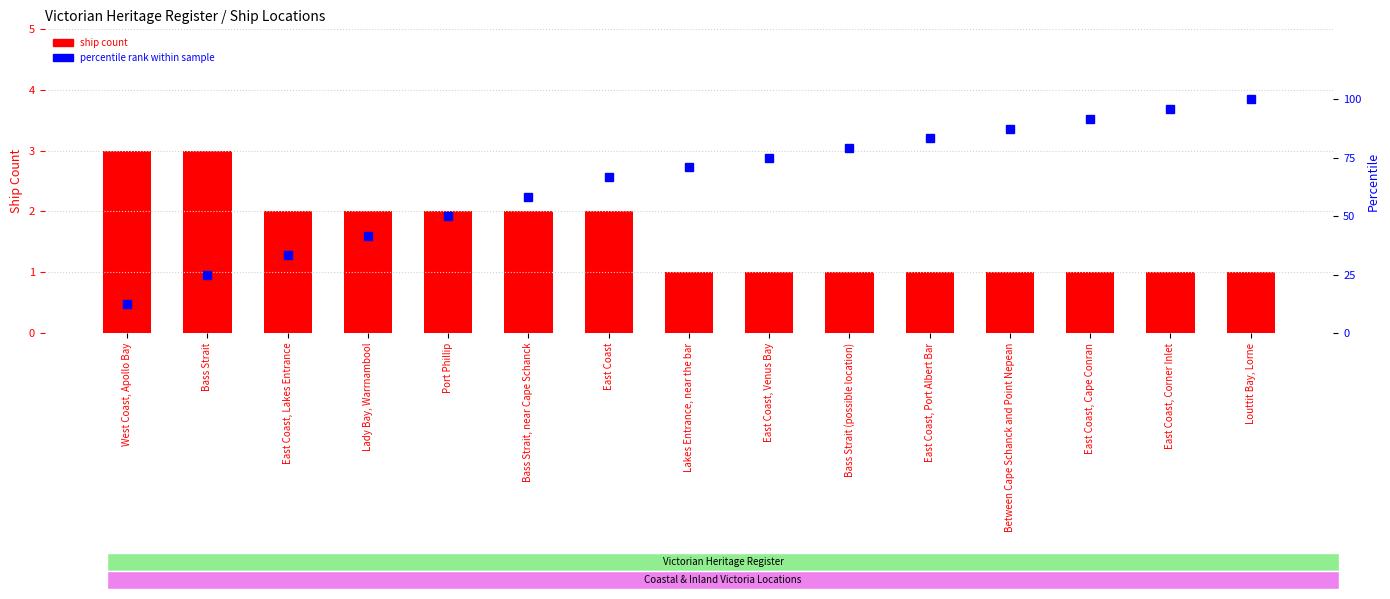

At West Coast, Apollo Bay, list the series in order from smallest to largest.

ship count, percentile rank within sample